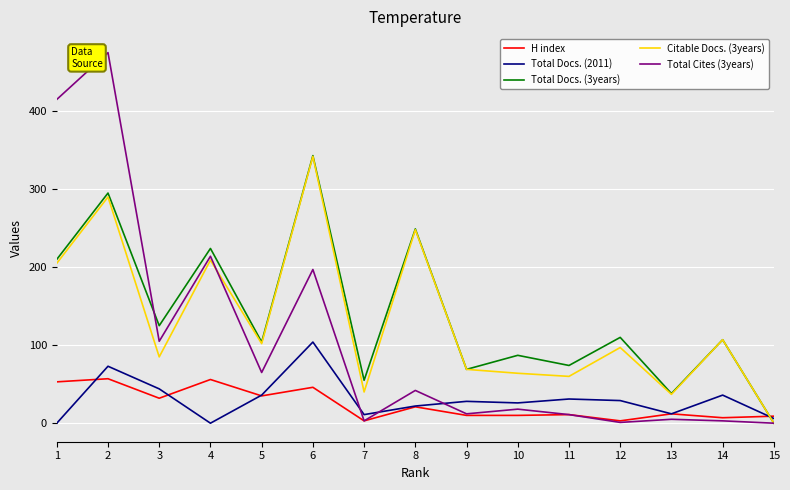

True or false: Total Docs. (3years) and H index intersect in this chart.

True